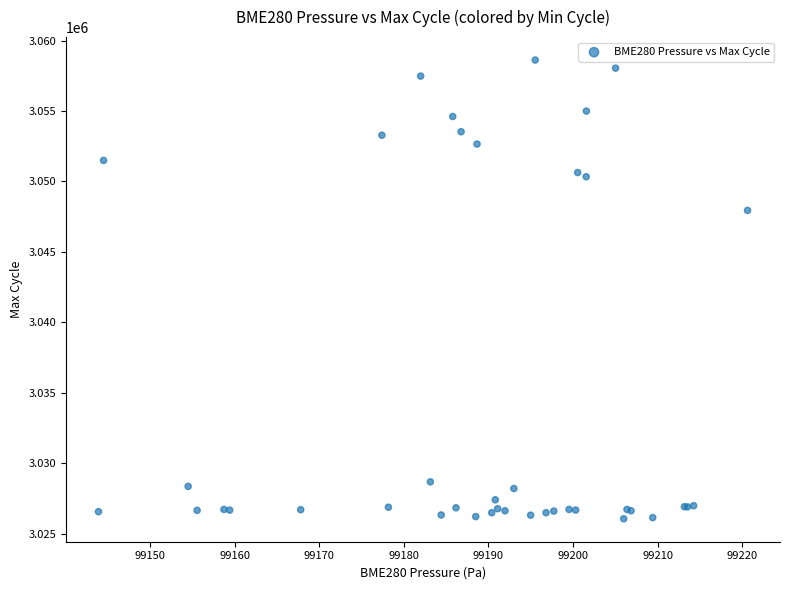

What Y value in the scatter plot is closest to 3042338?

3047945